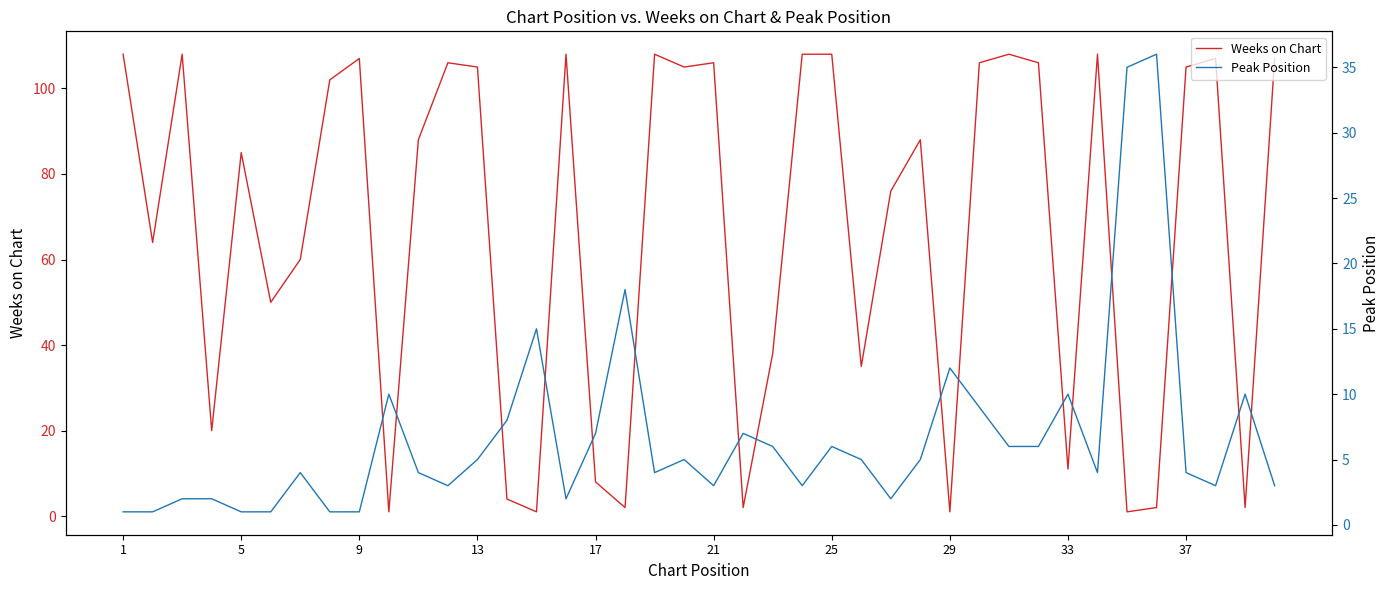

What is the sum of all Weeks on Chart values?

2665